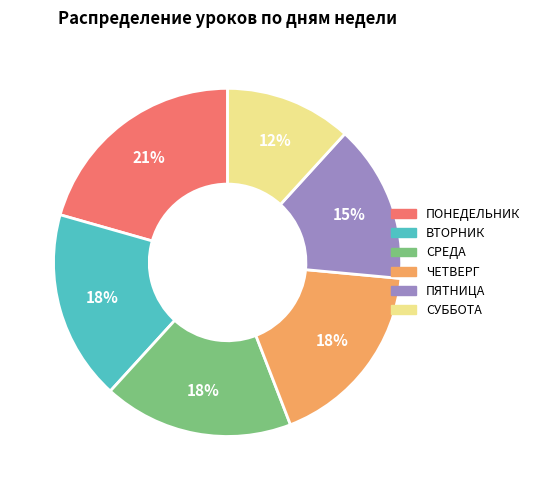

To the nearest percent, what percentage of the pie is СРЕДА?

18%